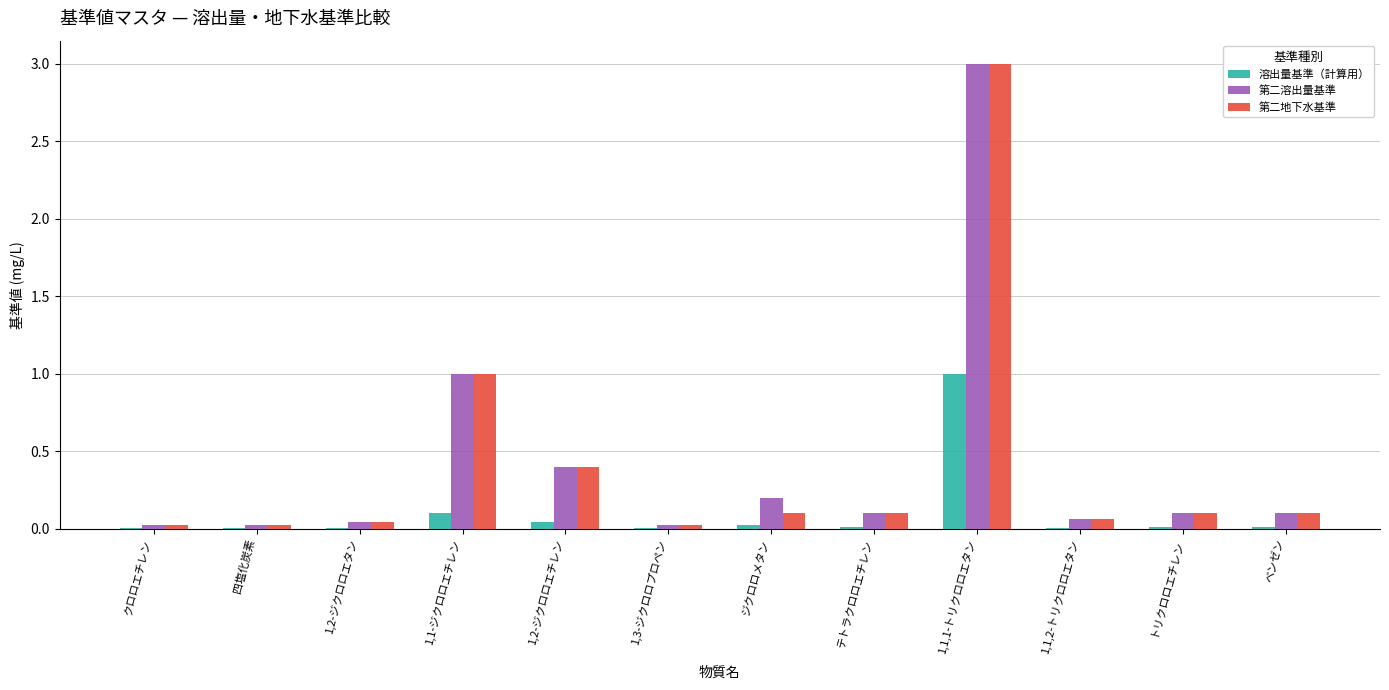

Are the bars horizontal?

No